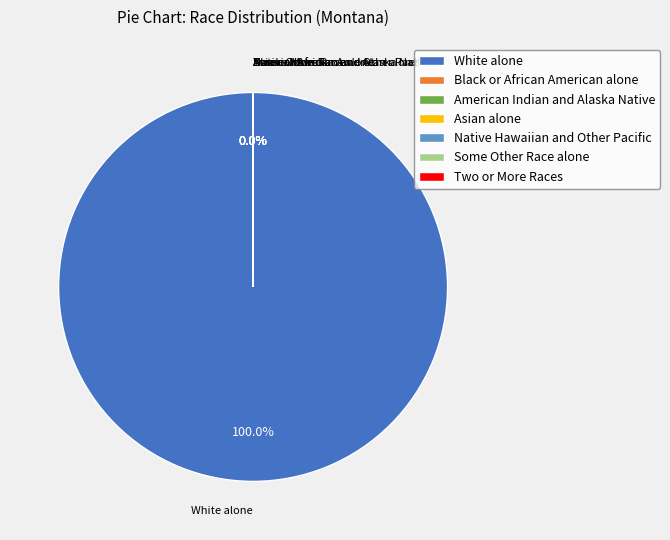

What is the largest slice in the pie chart?

White alone